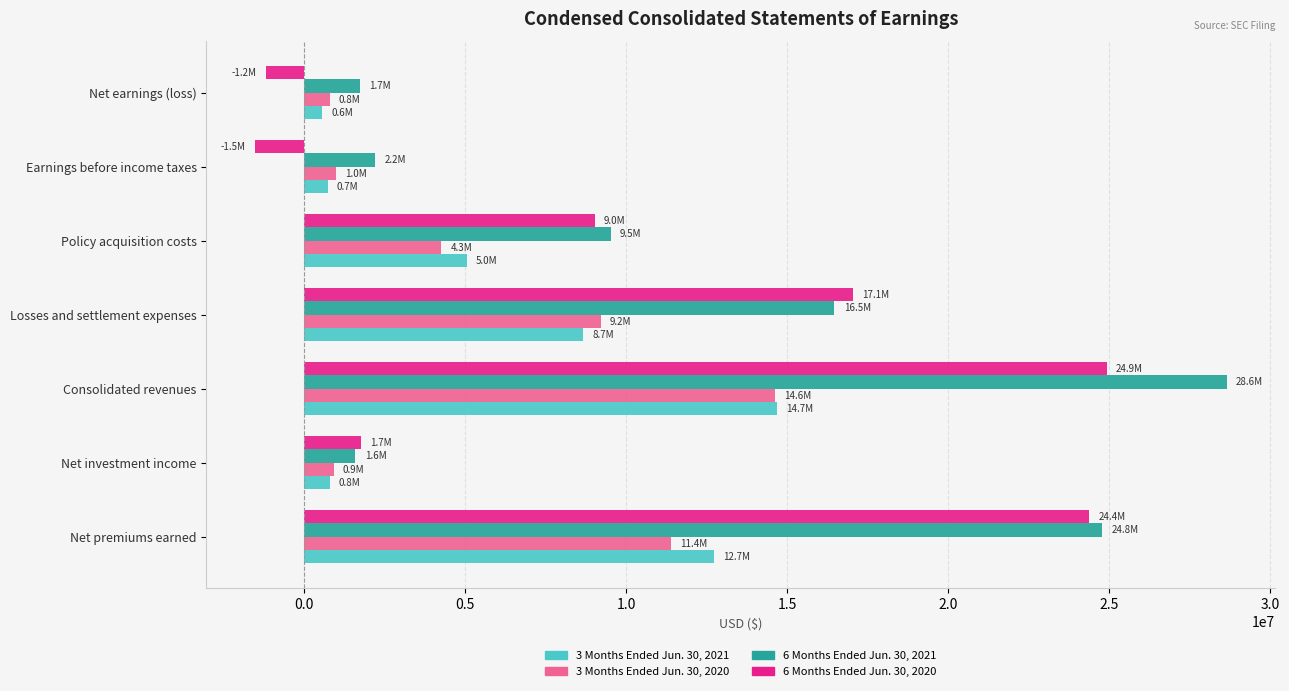

What is the total value across all series at Earnings before income taxes?

2360599